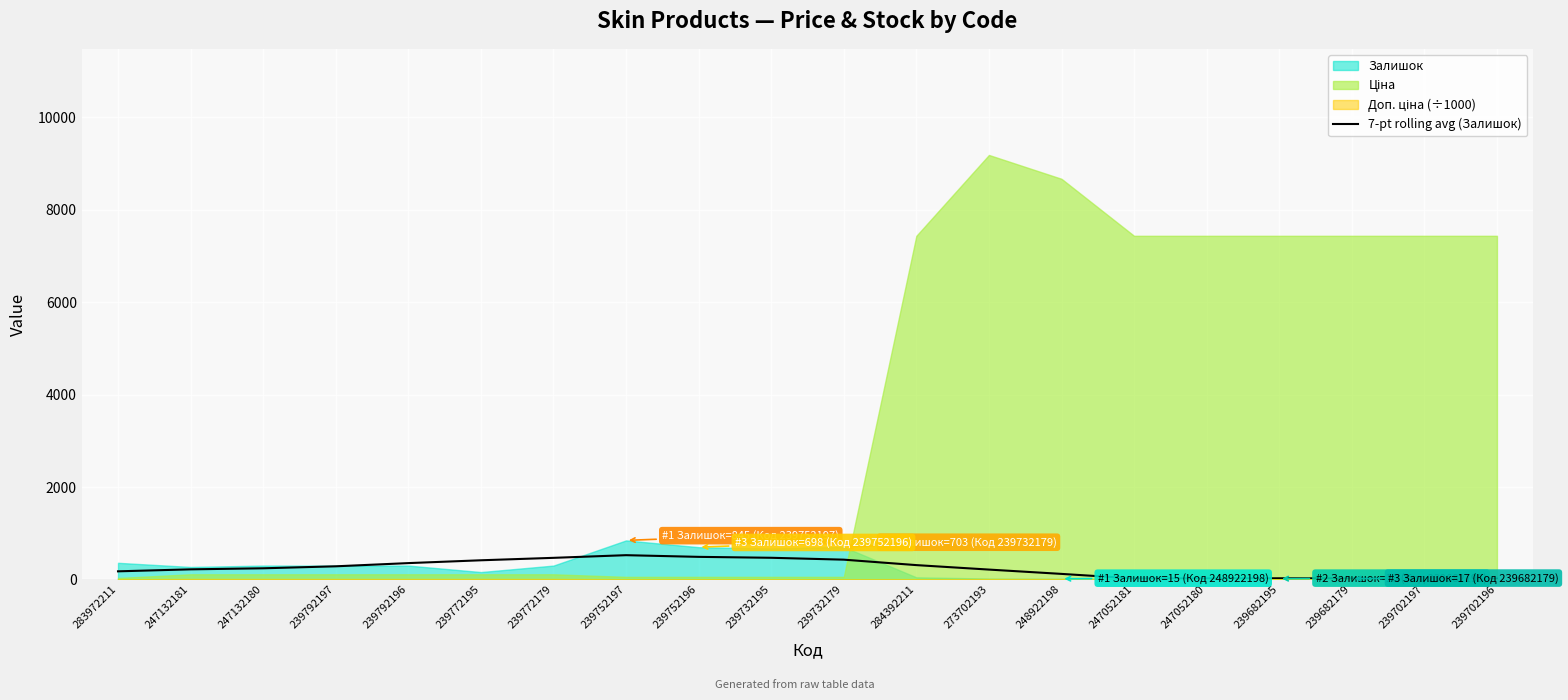

What is the change in value from 239792197 to 239702197?

-264.1